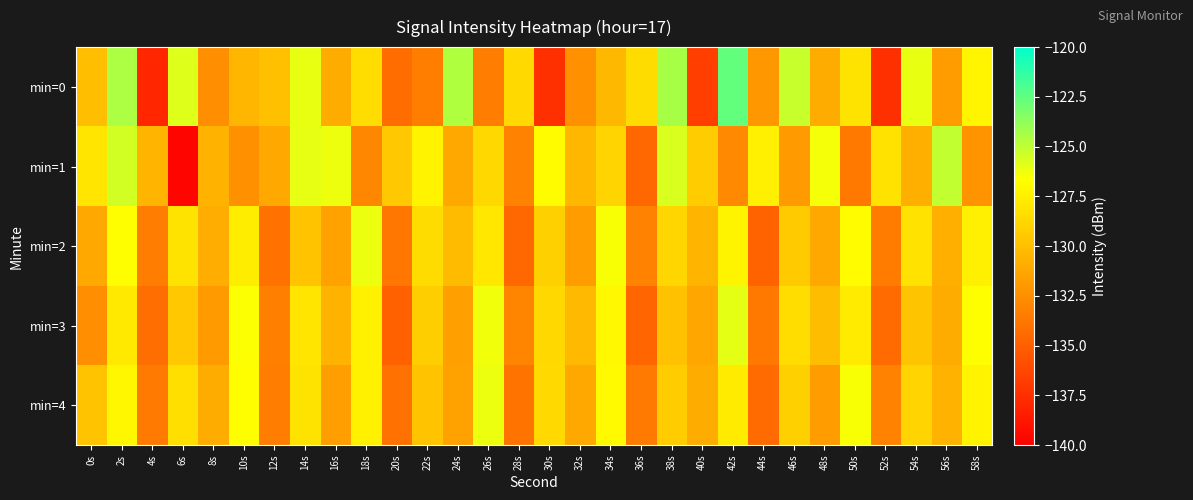

Which series has the largest total across all categories?

min=1